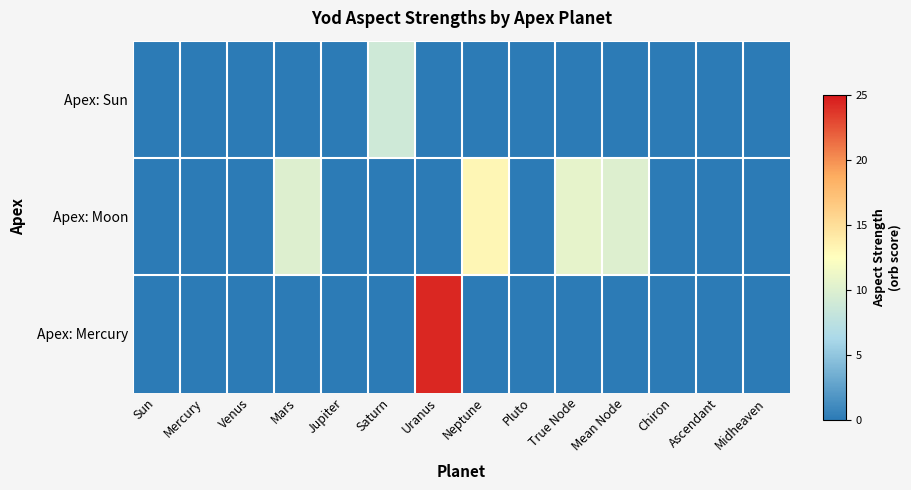

Reading right to left, list all the values displayed in this chart.

Apex: Sun: Midheaven=0.0	Ascendant=0.0	Chiron=0.0	Mean Node=0.0	True Node=0.0	Pluto=0.0	Neptune=0.0	Uranus=0.0	Saturn=9.0	Jupiter=0.0	Mars=0.0	Venus=0.0	Mercury=0.0	Sun=0.0
Apex: Moon: Midheaven=0.0	Ascendant=0.0	Chiron=0.0	Mean Node=10.0	True Node=10.7	Pluto=0.0	Neptune=13.1	Uranus=0.0	Saturn=0.0	Jupiter=0.0	Mars=10.0	Venus=0.0	Mercury=0.0	Sun=0.0
Apex: Mercury: Midheaven=0.0	Ascendant=0.0	Chiron=0.0	Mean Node=0.0	True Node=0.0	Pluto=0.0	Neptune=0.0	Uranus=24.4	Saturn=0.0	Jupiter=0.0	Mars=0.0	Venus=0.0	Mercury=0.0	Sun=0.0